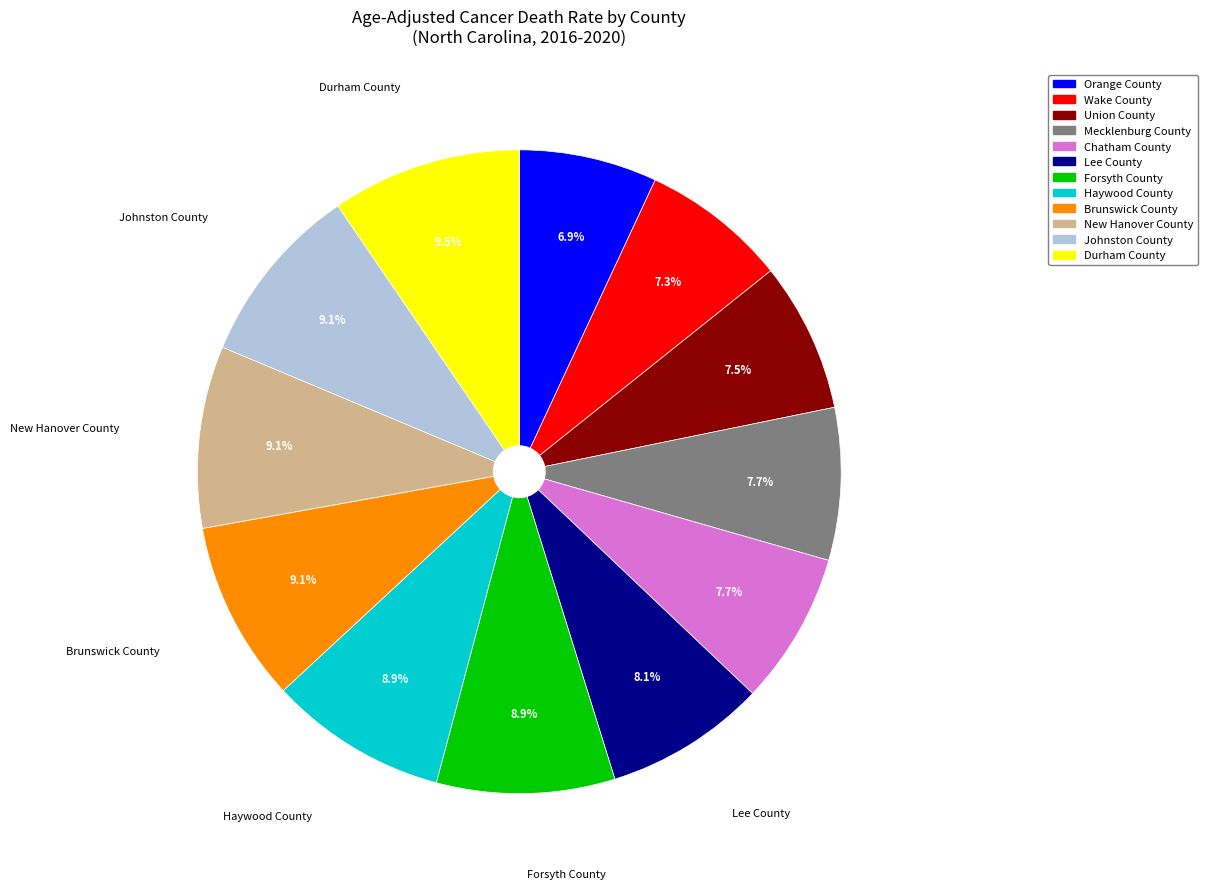

What percentage is NOT represented by Lee County?

91.9%